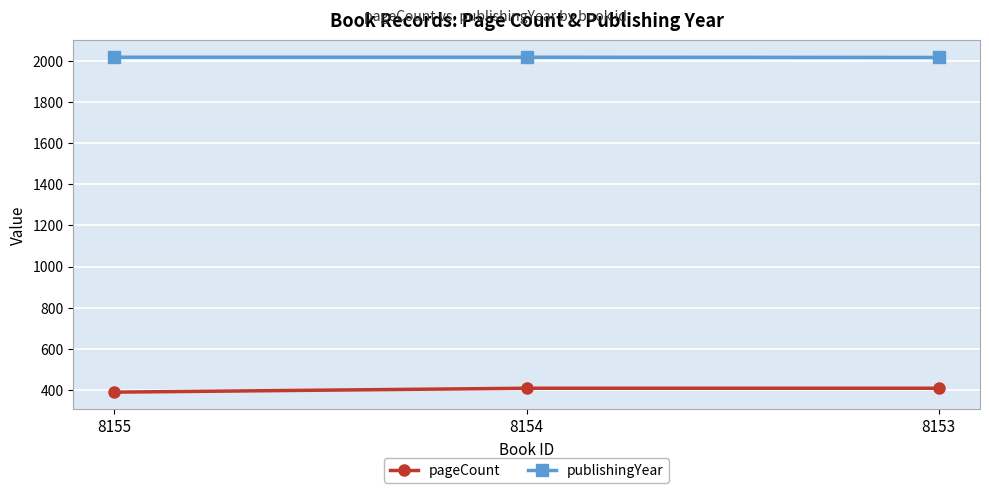

What is the value of the publishingYear point at the 2nd from the left?

2018